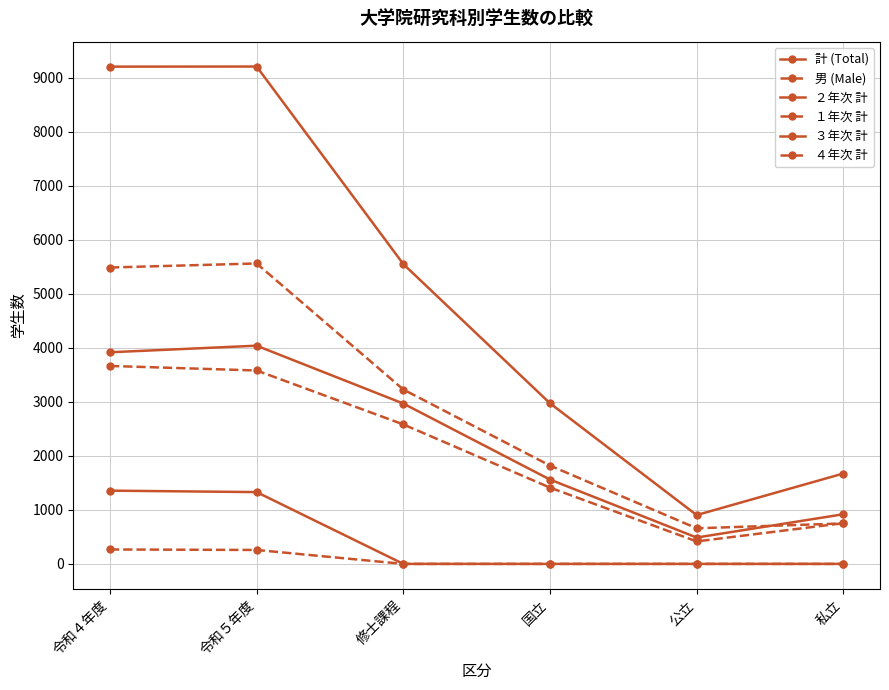

Is it true that ４年次 計 equals 136 at 国立?

False